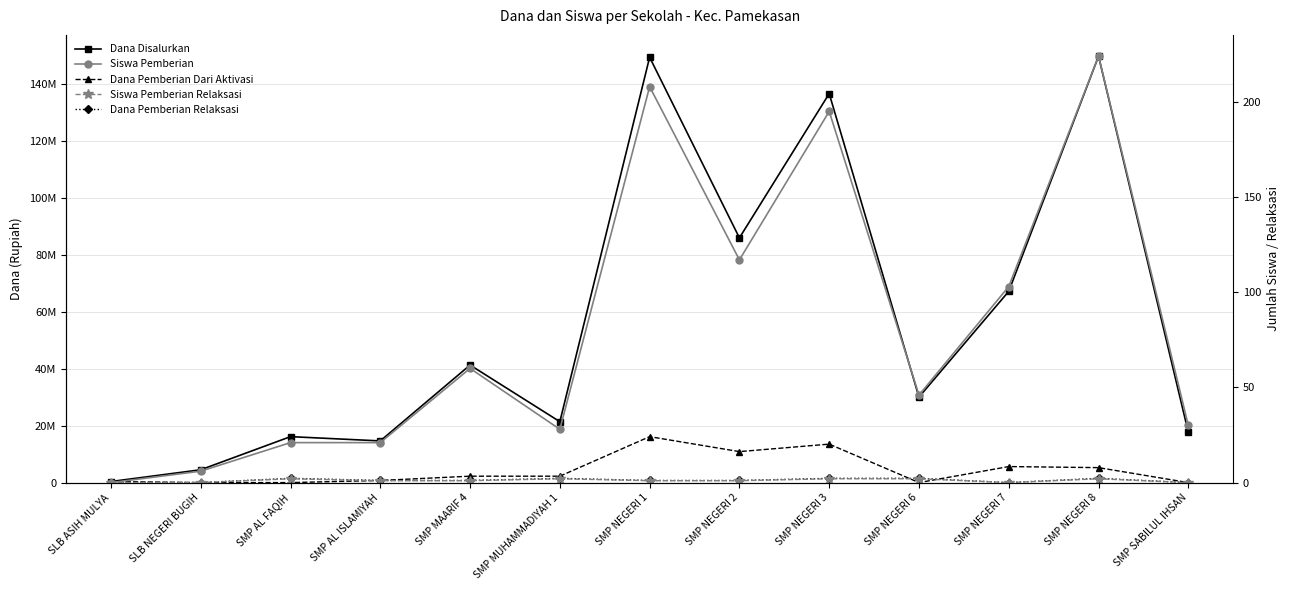

Rank the series by their maximum value, from lowest to highest.

Siswa Pemberian Relaksasi, Siswa Pemberian, Dana Pemberian Relaksasi, Dana Pemberian Dari Aktivasi, Dana Disalurkan